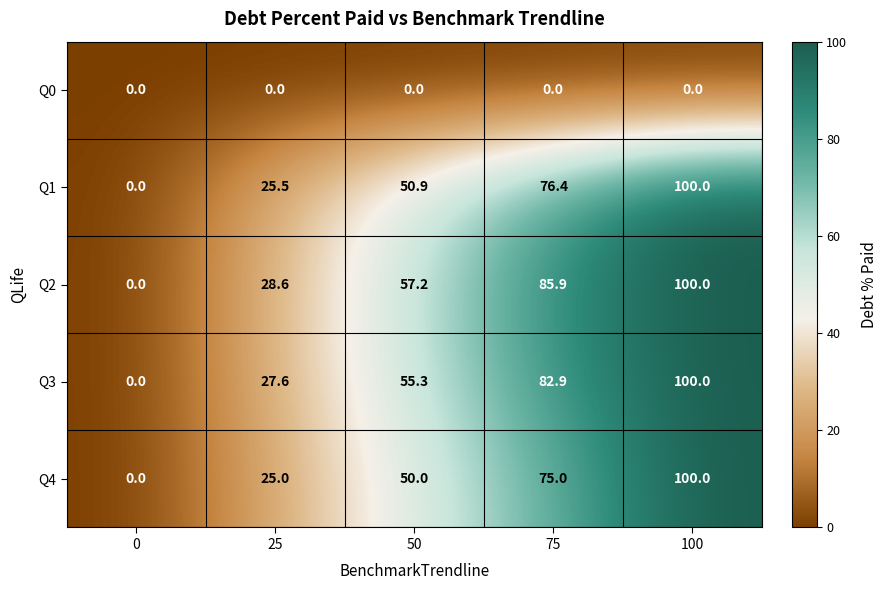

Reading right to left, transcribe all the data shown in this chart.

Q0: 100=0.0	75=0.0	50=0.0	25=0.0	0=0.0
Q1: 100=100.0	75=76.4	50=50.9	25=25.5	0=0.0
Q2: 100=100.0	75=85.9	50=57.2	25=28.6	0=0.0
Q3: 100=100.0	75=82.9	50=55.3	25=27.6	0=0.0
Q4: 100=100.0	75=75.0	50=50.0	25=25.0	0=0.0